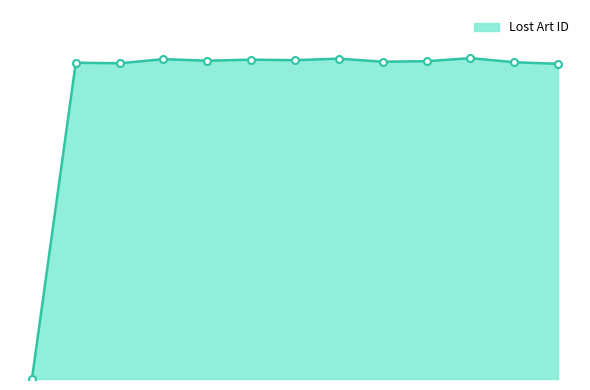

Does the chart have visible grid lines?

No